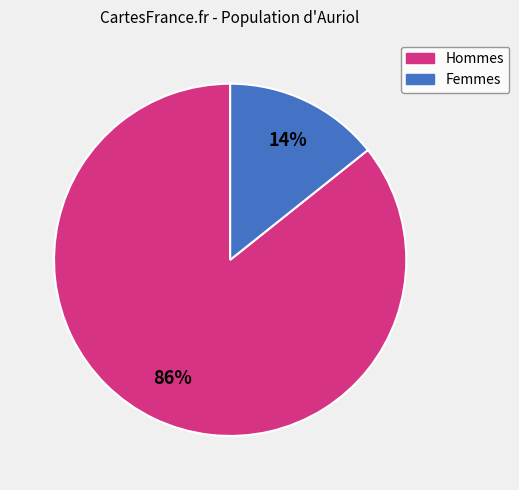

To the nearest percent, what is the average slice percentage?

50%